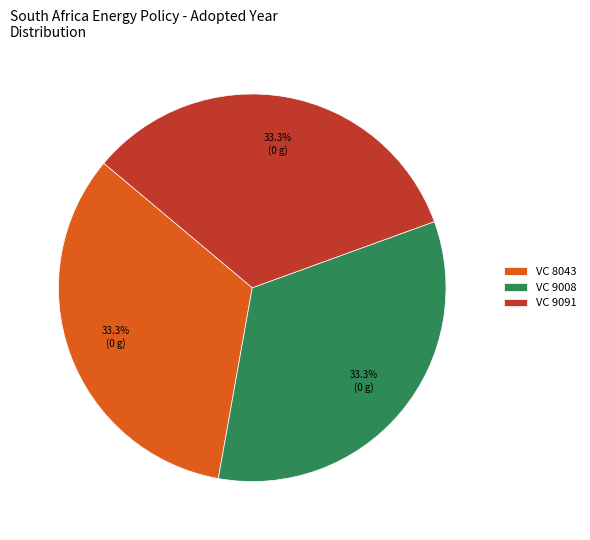

Is the sum of VC 8043 and VC 9091 greater than half?

Yes